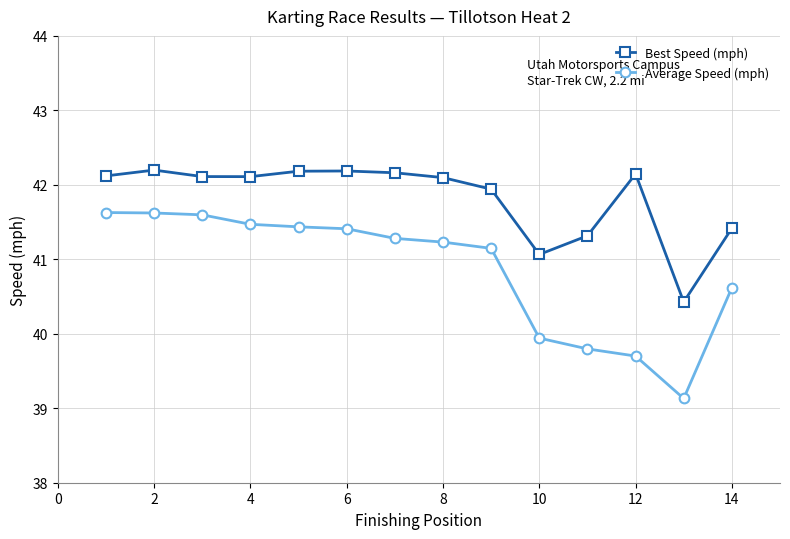

List the series in order of their peak value, lowest first.

Average Speed (mph), Best Speed (mph)